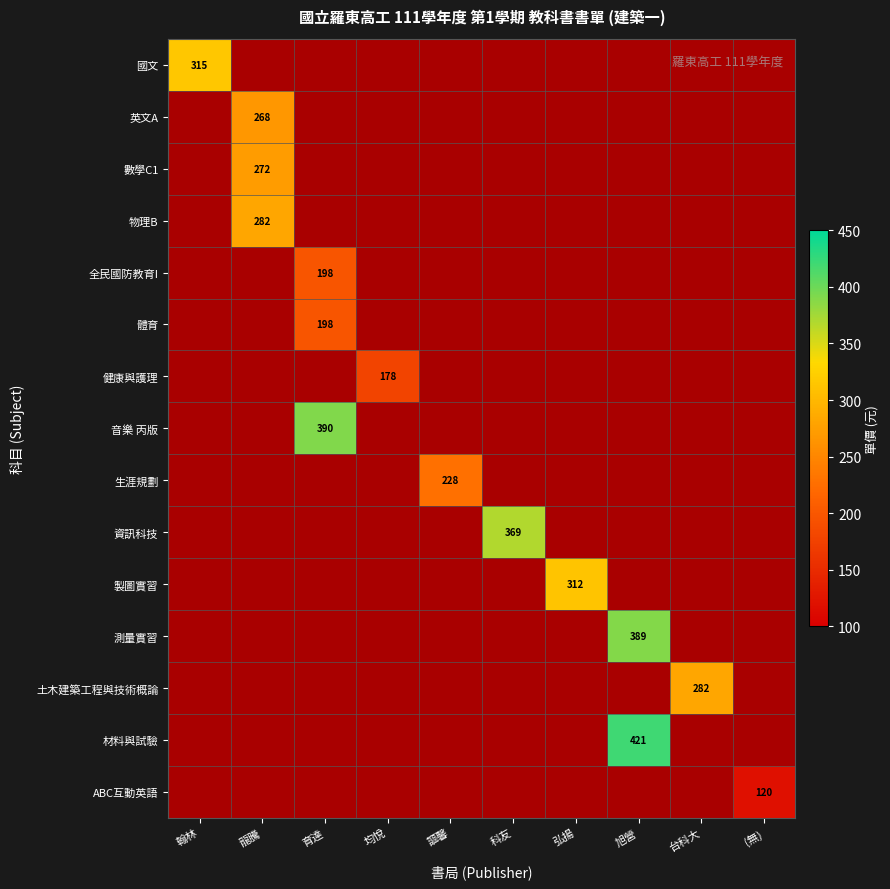

Between 科友 and 育達, which is larger?

科友